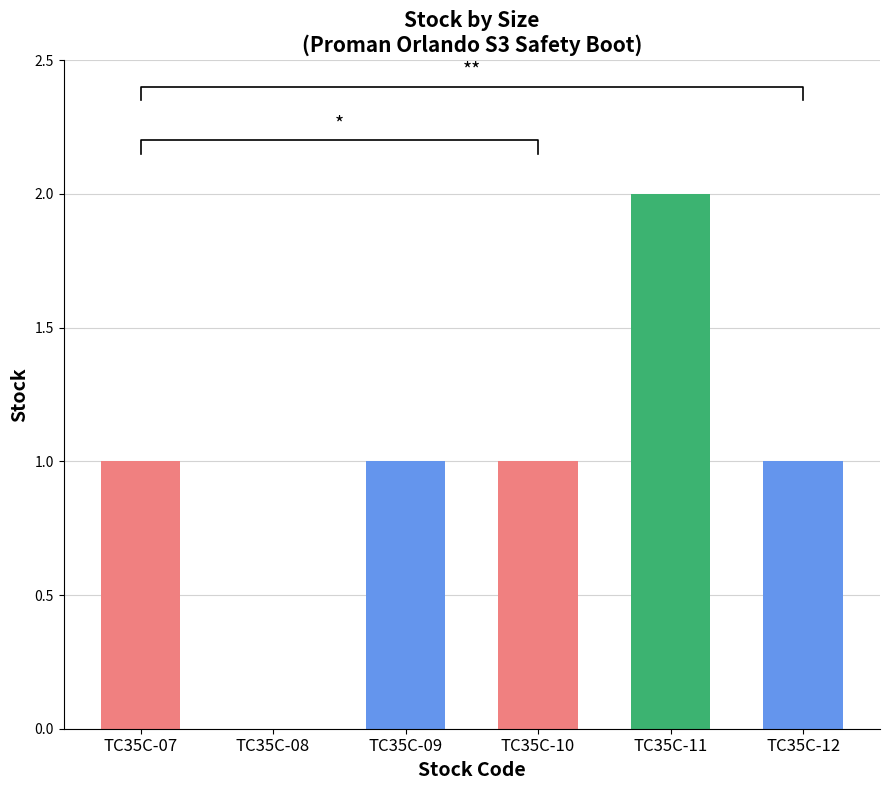

What is the ratio of the value at TC35C-12 to the value at TC35C-11?

0.5